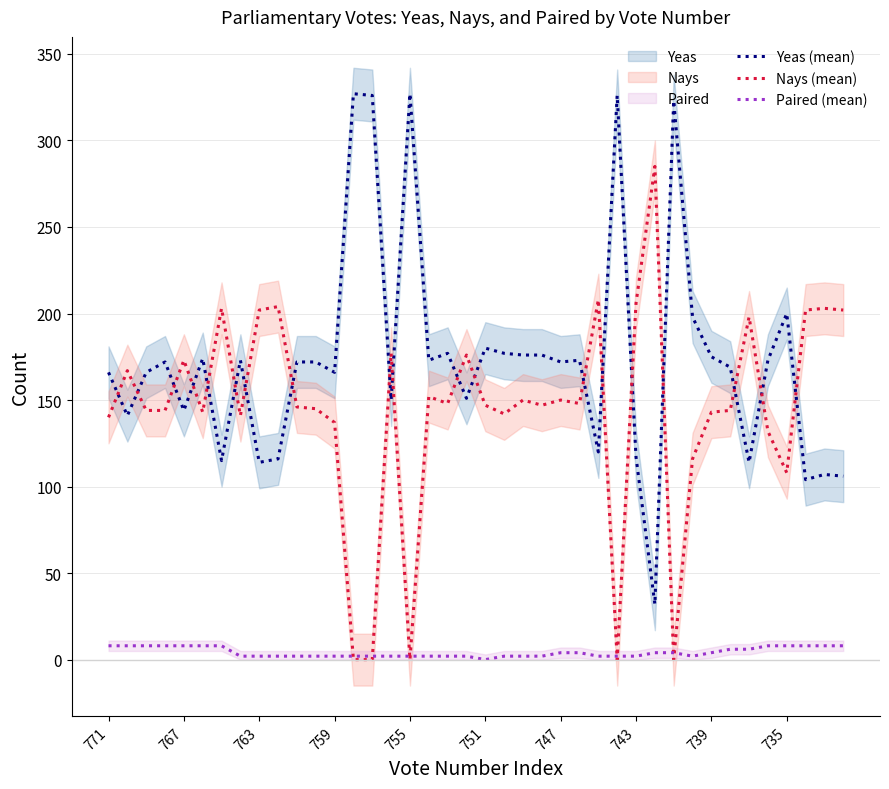

The Yeas (mean) series shows 117 at 743. True or false?

True